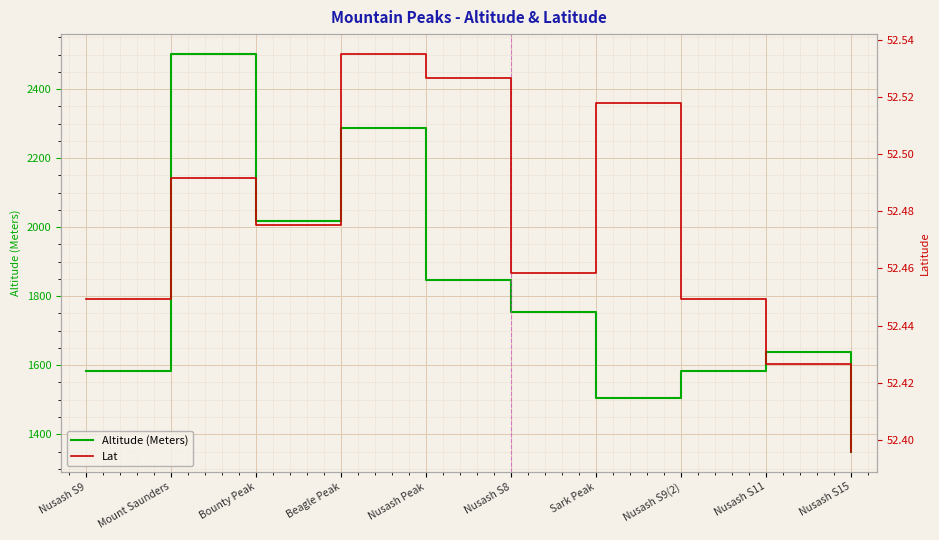

Count the number of data series in this chart.

2